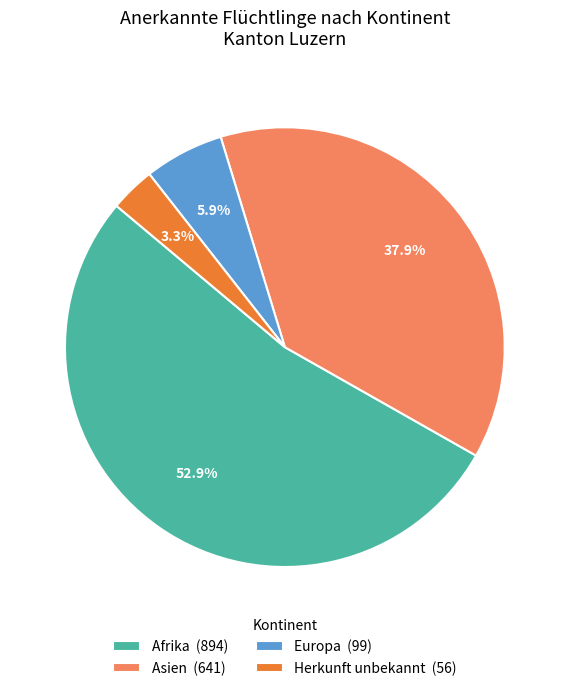

Which slice represents more than half of the pie?

Afrika